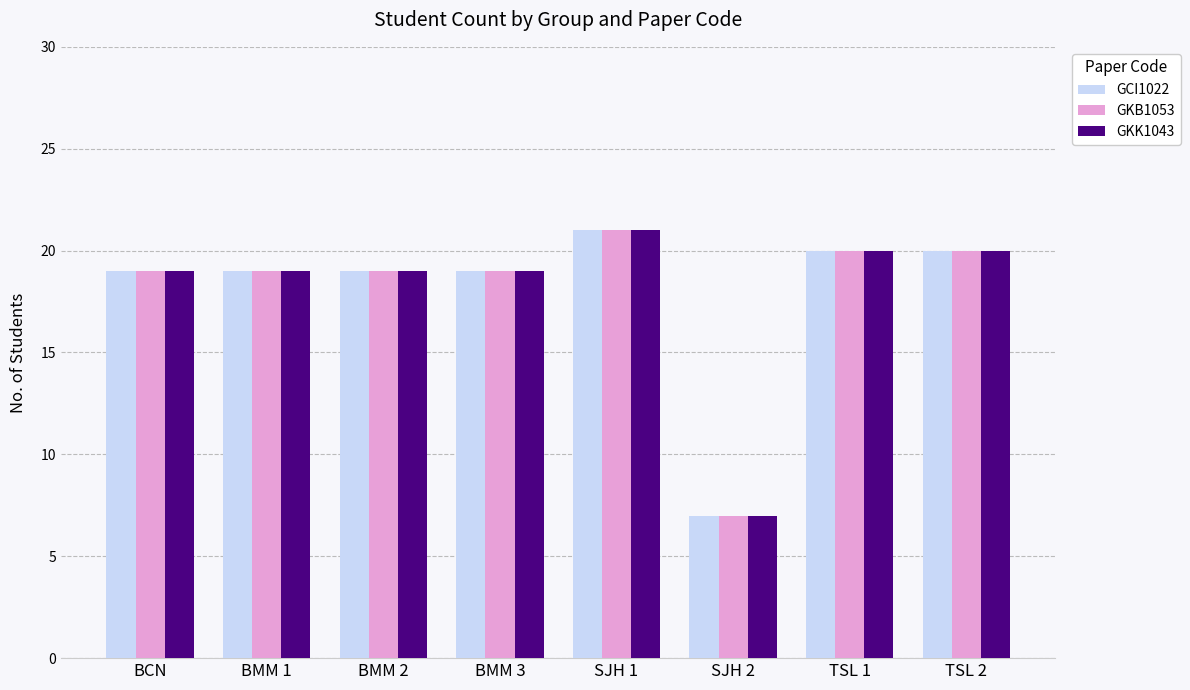

What is the label of the 2nd bar from the left?

BMM 1